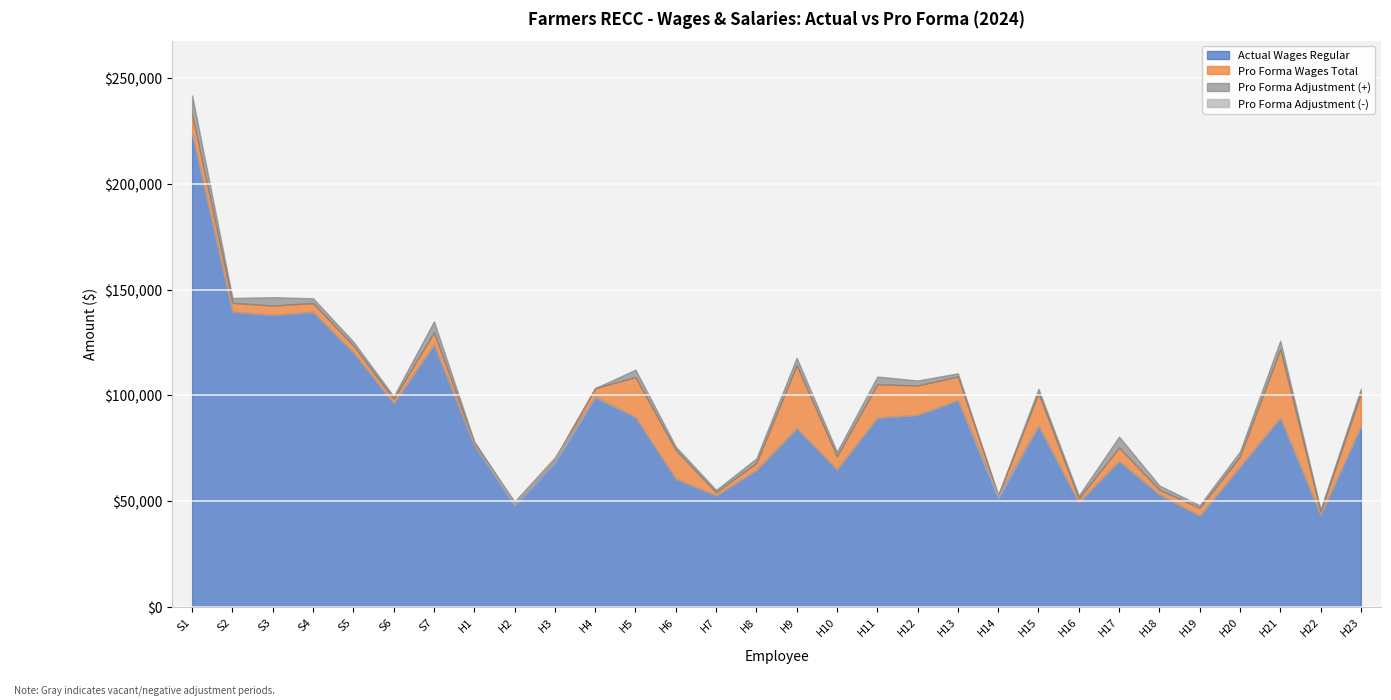

Reading left to right, what are all the values shown in this chart?

Regular Hours: 2080.0	2080.0	2080.0	2080.0	2080.0	2080.0	2080.0	2080.0	2080.0	2080.0	2080.0	2051.0	2080.0	2080.0	2080.0	2051.0	2080.0	2048.0	2080.0	2080.0	2080.0	2080.0	2080.0	2080.0	2080.0	2080.0	2080.0	2051.0	2080.0	2080.0
Actual Wages Regular: 223747.4	139590.6	138038.3	139486.6	120321.5	96401.8	124069.6	76502.9	49692.0	70570.7	99469.8	89750.6	60606.4	52709.9	64739.1	84490.4	64954.4	89493.4	90804.3	97746.6	52892.2	85675.9	49521.2	69007.7	53171.0	43211.8	66363.1	89544.8	43524.6	85485.5
Pro Forma Wages Total: 232745.8	143728.0	142480.0	143624.0	123552.0	98321.6	129854.4	77536.6	49420.4	70096.0	103447.0	108662.9	74216.2	54217.1	68110.5	114225.2	71266.2	105248.7	104713.1	108937.9	52811.8	101086.6	51248.9	75401.9	55411.2	46868.0	71127.4	121884.5	44961.9	100897.5
Pro Forma Adjustment: 8998.4	2310.3	3947.6	2278.5	1851.3	1230.1	5136.9	657.0	-1776.3	-2437.4	-411.2	3494.9	1554.1	1110.7	2126.4	3586.6	2033.2	3666.4	2333.6	1512.0	-1761.9	2057.7	1408.4	5121.2	2021.4	1249.6	2364.5	4020.0	1203.1	2252.3